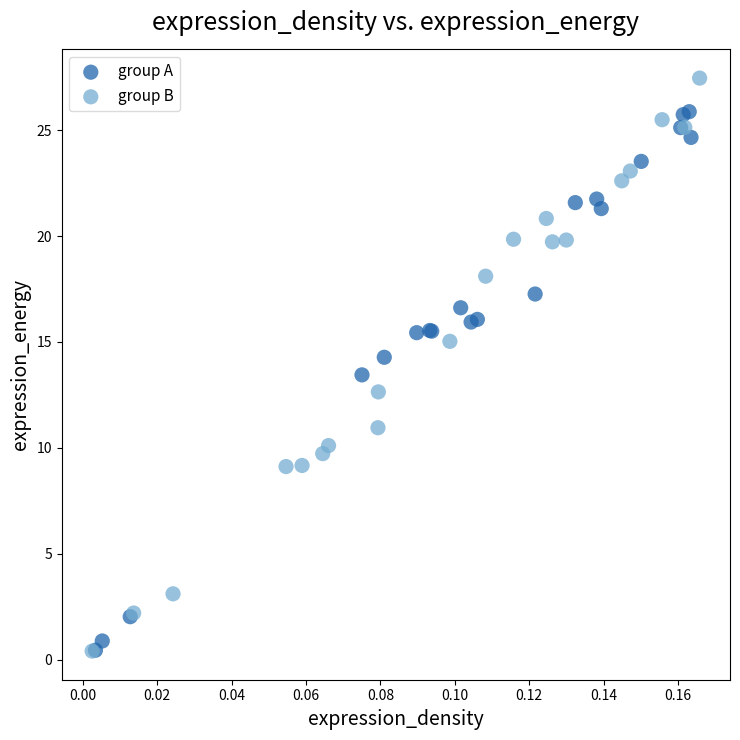

Which series has the widest spread of Y values?

group B